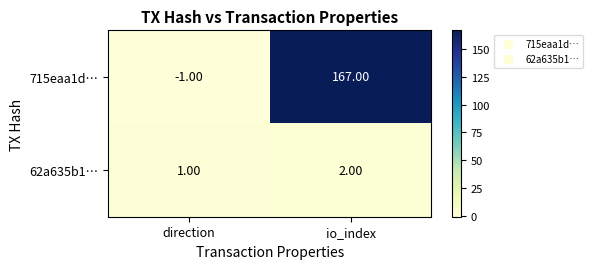

What is the difference between the maximum and minimum values in the 715eaa1d… series?

168